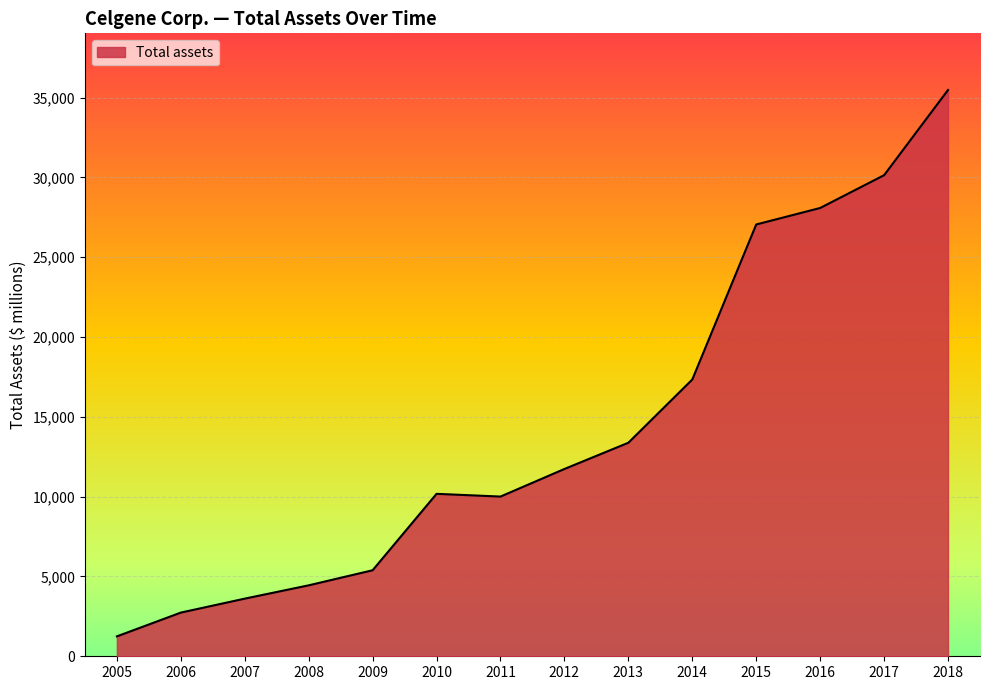

The value at 2014 is 4456. True or false?

False